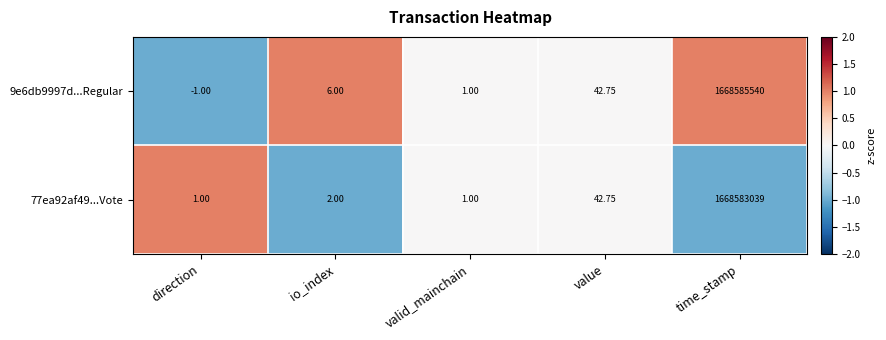

Rank the categories by 9e6db9997d...Regular value from highest to lowest.

time_stamp, value, io_index, valid_mainchain, direction